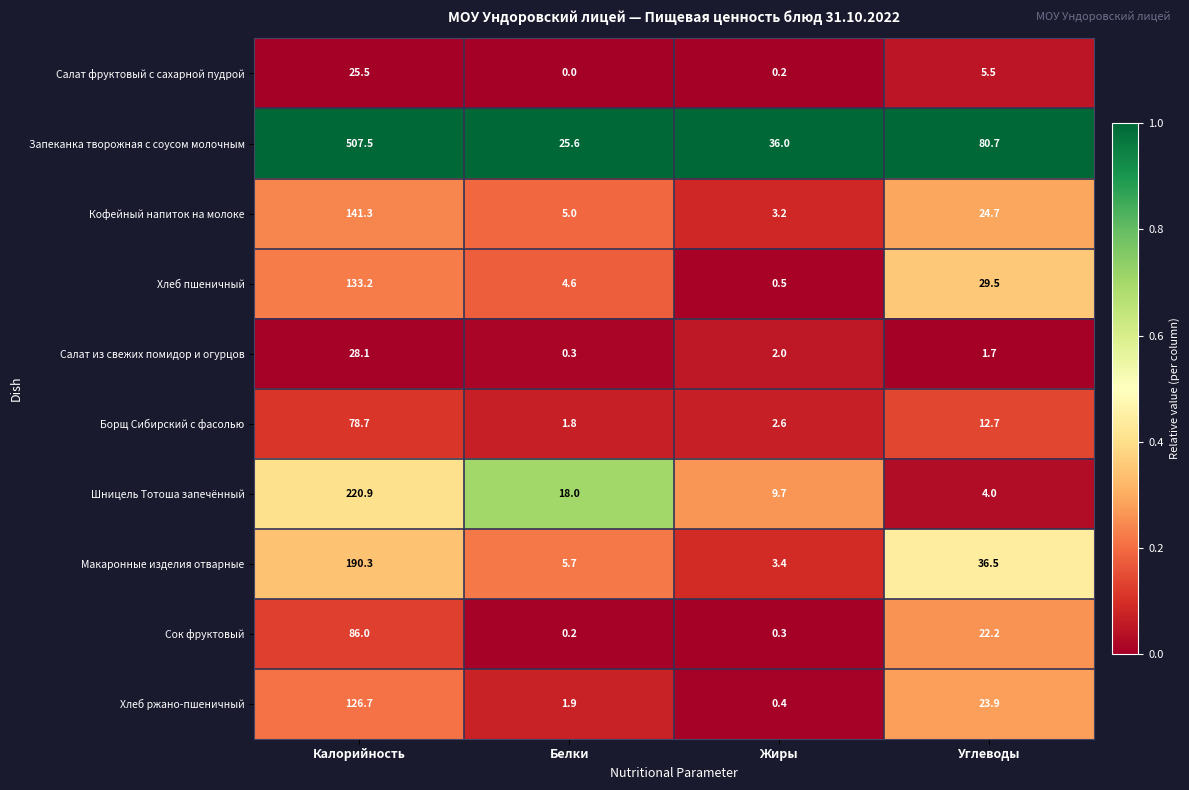

Rank the series by their maximum value, from lowest to highest.

Салат фруктовый с сахарной пудрой, Салат из свежих помидор и огурцов, Борщ Сибирский с фасолью, Сок фруктовый, Хлеб ржано-пшеничный, Хлеб пшеничный, Кофейный напиток на молоке, Макаронные изделия отварные, Шницель Тотоша запечённый, Запеканка творожная с соусом молочным